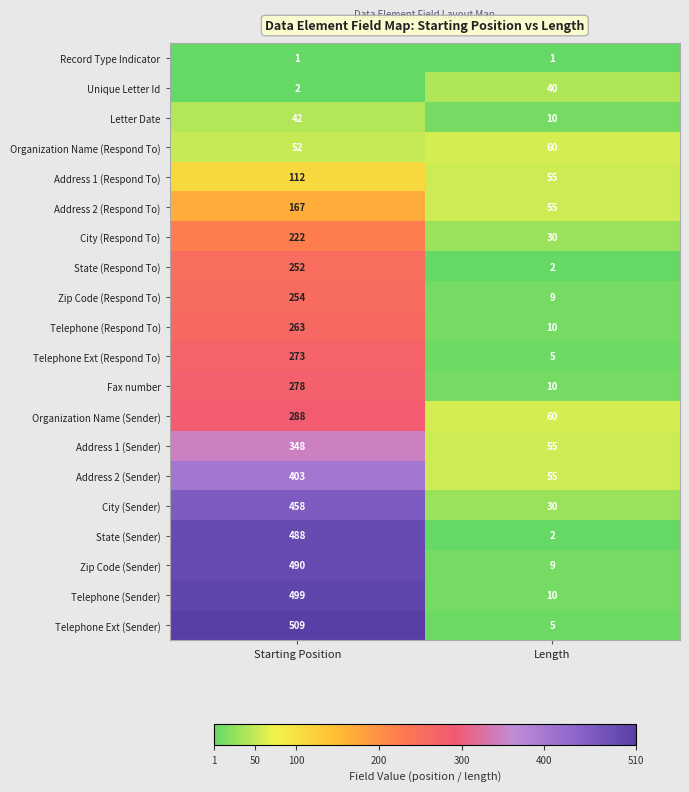

Count the number of categories in the chart.

2